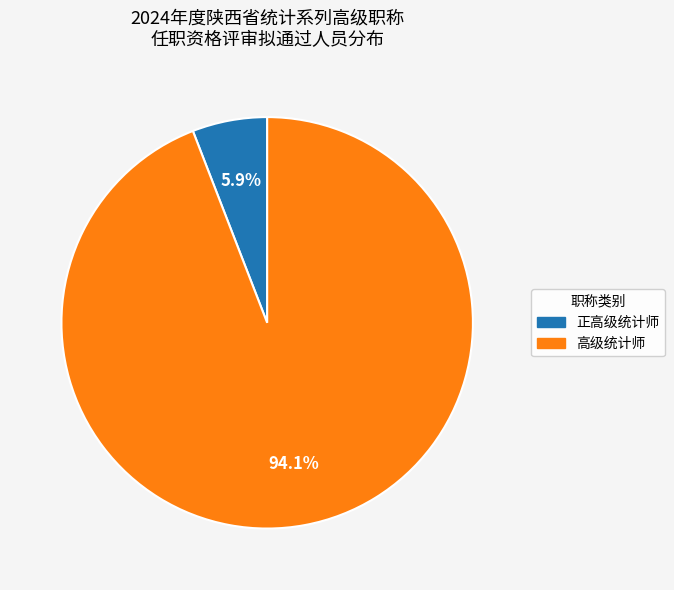

Between 高级统计师 and 正高级统计师, which is larger?

高级统计师